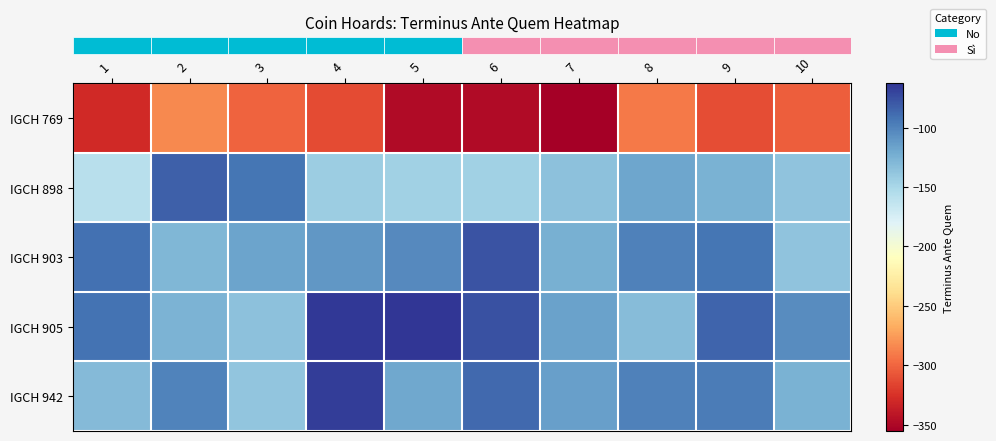

Which series has the widest spread of values?

row_1